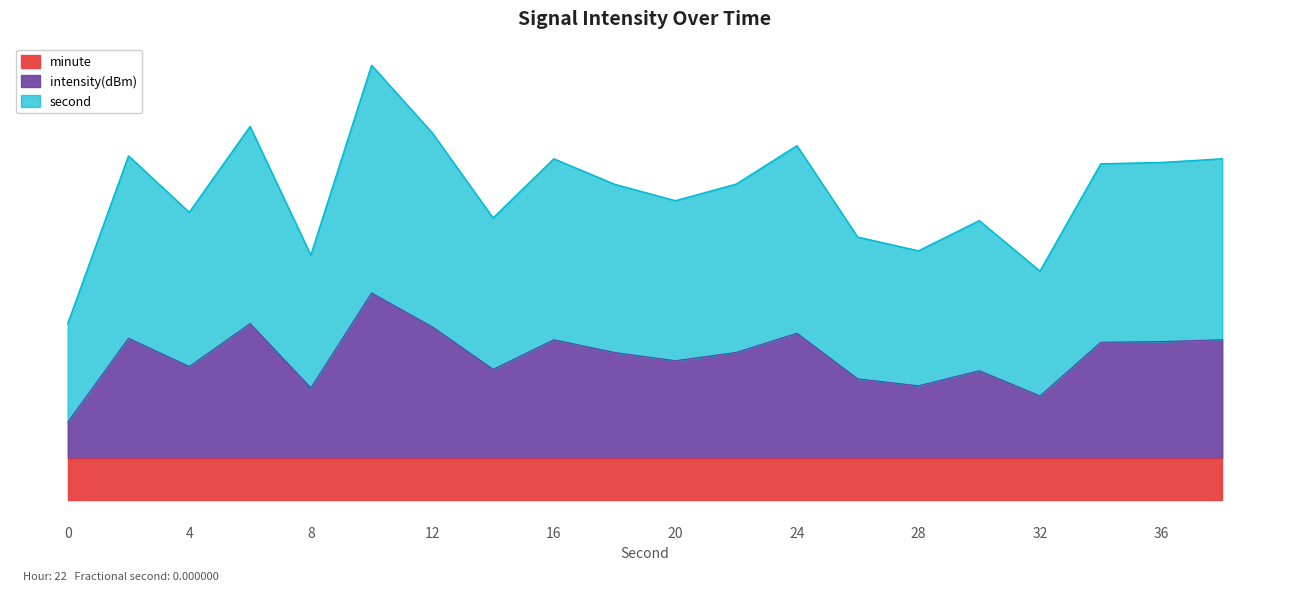

What is the change in value from 4 to 18?

+0.7